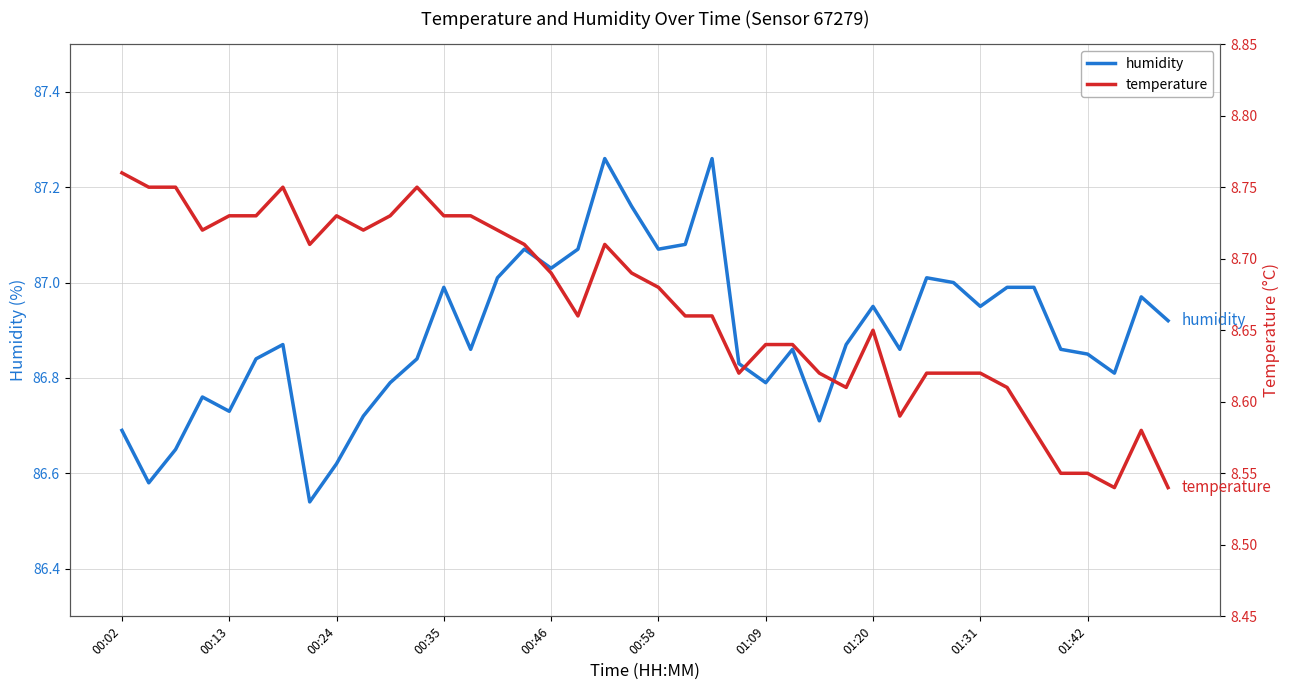

Reading left to right, list all the values displayed in this chart.

humidity: 86.7	86.6	86.7	86.8	86.7	86.8	86.9	86.5	86.6	86.7	86.8	86.8	87.0	86.9	87.0	87.1	87.0	87.1	87.3	87.2	87.1	87.1	87.3	86.8	86.8	86.9	86.7	86.9	87.0	86.9	87.0	87.0	87.0	87.0	87.0	86.9	86.8	86.8	87.0	86.9
temperature: 8.8	8.8	8.8	8.7	8.7	8.7	8.8	8.7	8.7	8.7	8.7	8.8	8.7	8.7	8.7	8.7	8.7	8.7	8.7	8.7	8.7	8.7	8.7	8.6	8.6	8.6	8.6	8.6	8.7	8.6	8.6	8.6	8.6	8.6	8.6	8.6	8.6	8.5	8.6	8.5